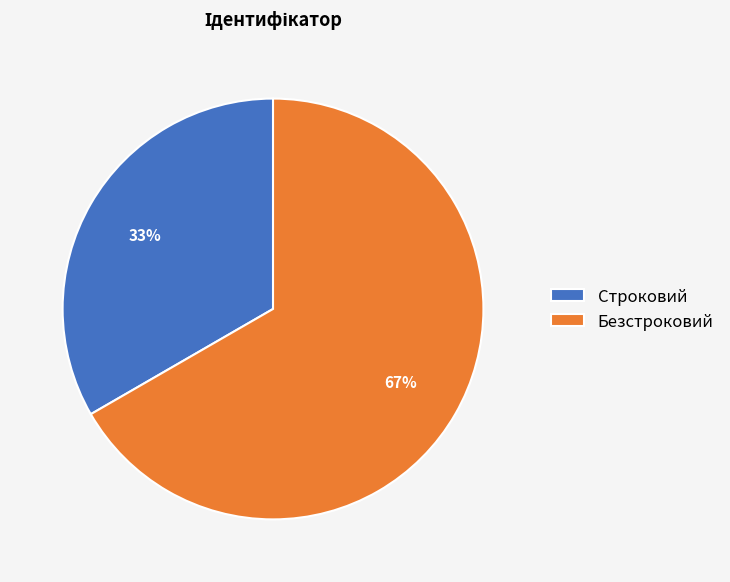

To the nearest percent, what percentage of the pie is Строковий?

33%